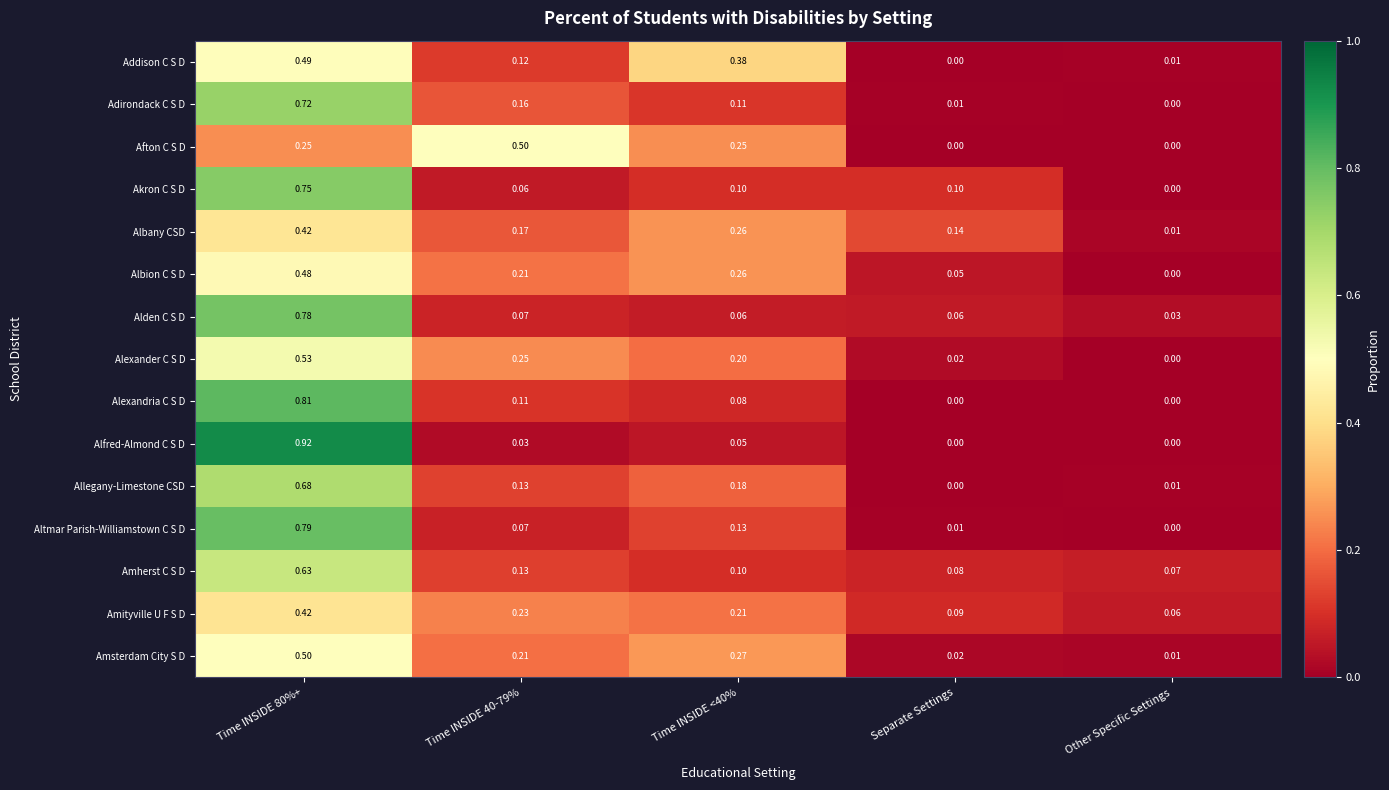

Is the value of Addison C S D at Other Specific Settings greater than the value of Altmar Parish-Williamstown C S D at Time INSIDE 40-79%?

No